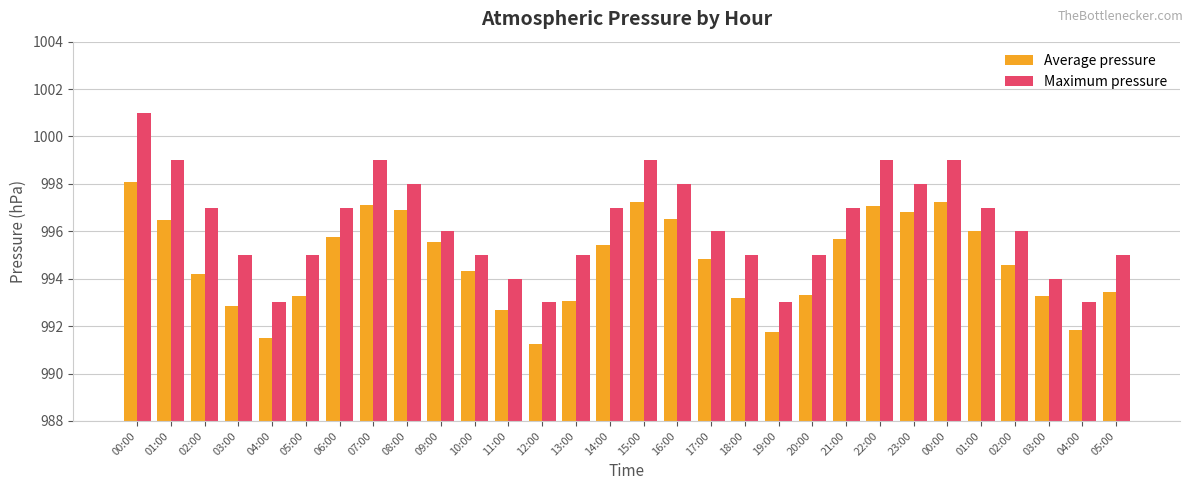

What is the total value across all series at 02:00?

1991.2